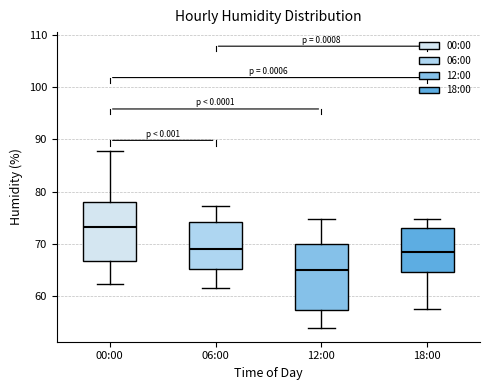

Reading left to right, transcribe this box plot: for each box, give where its median line is, the range the box spans, and where its two whiskers end, as read against the y-axis. The values are not printed on the chart, so give them approximately, as read against the axis.

00:00: median 73, box 67 to 78, whiskers 62 to 88
06:00: median 69, box 65 to 74, whiskers 62 to 77
12:00: median 65, box 57 to 70, whiskers 54 to 75
18:00: median 68, box 65 to 73, whiskers 58 to 75